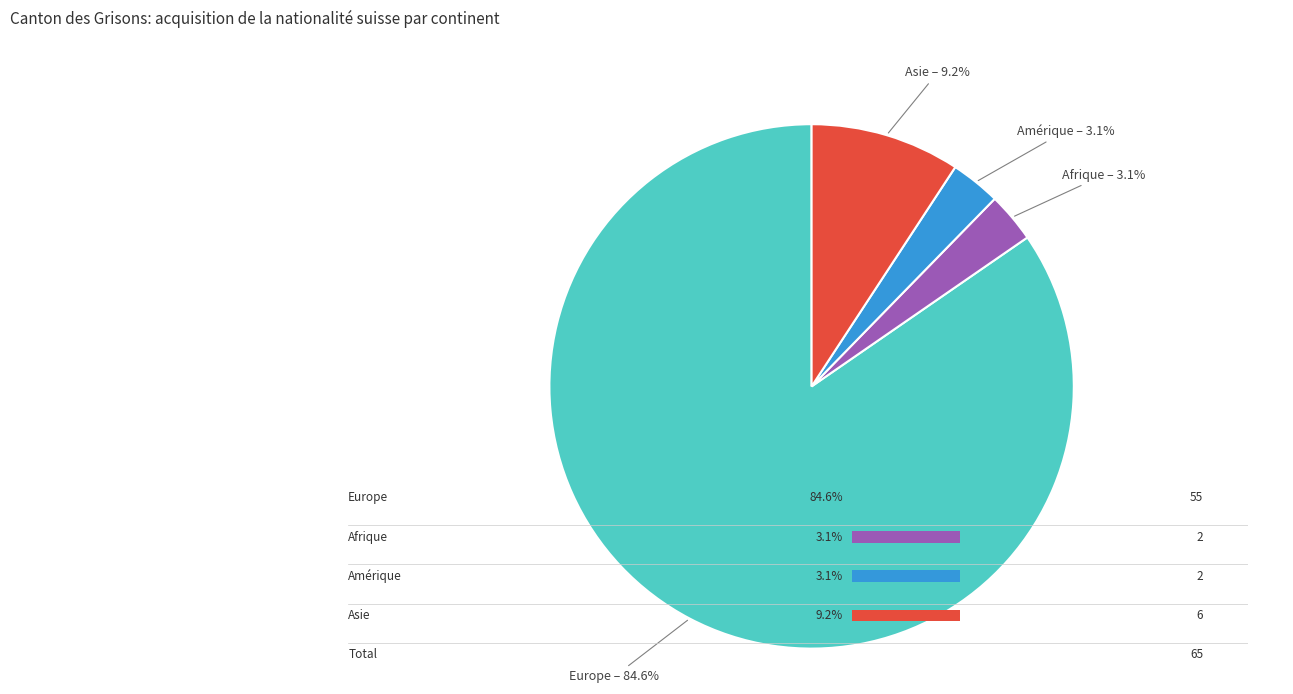

To the nearest percent, what is the average slice percentage?

25%